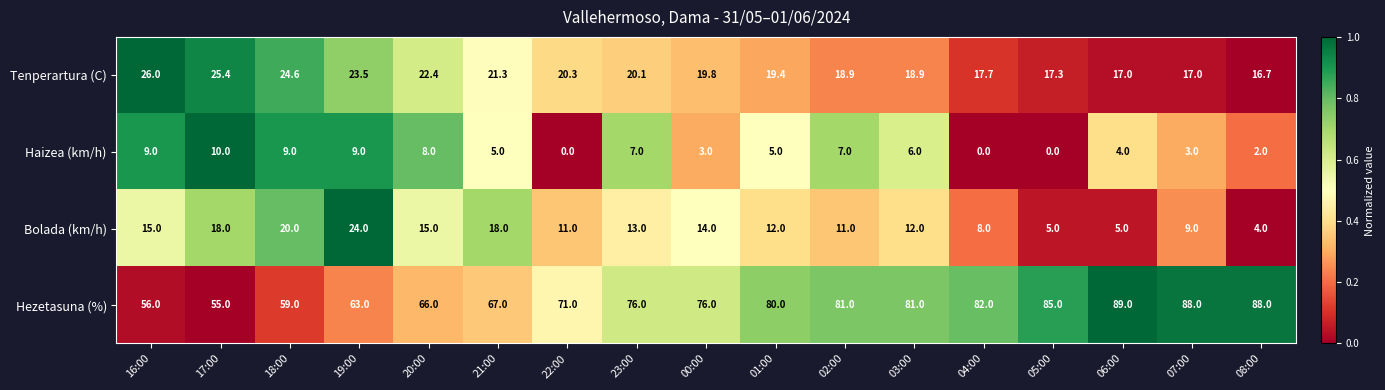

Between 18:00 and 02:00, which series saw the biggest shift?

Hezetasuna (%)